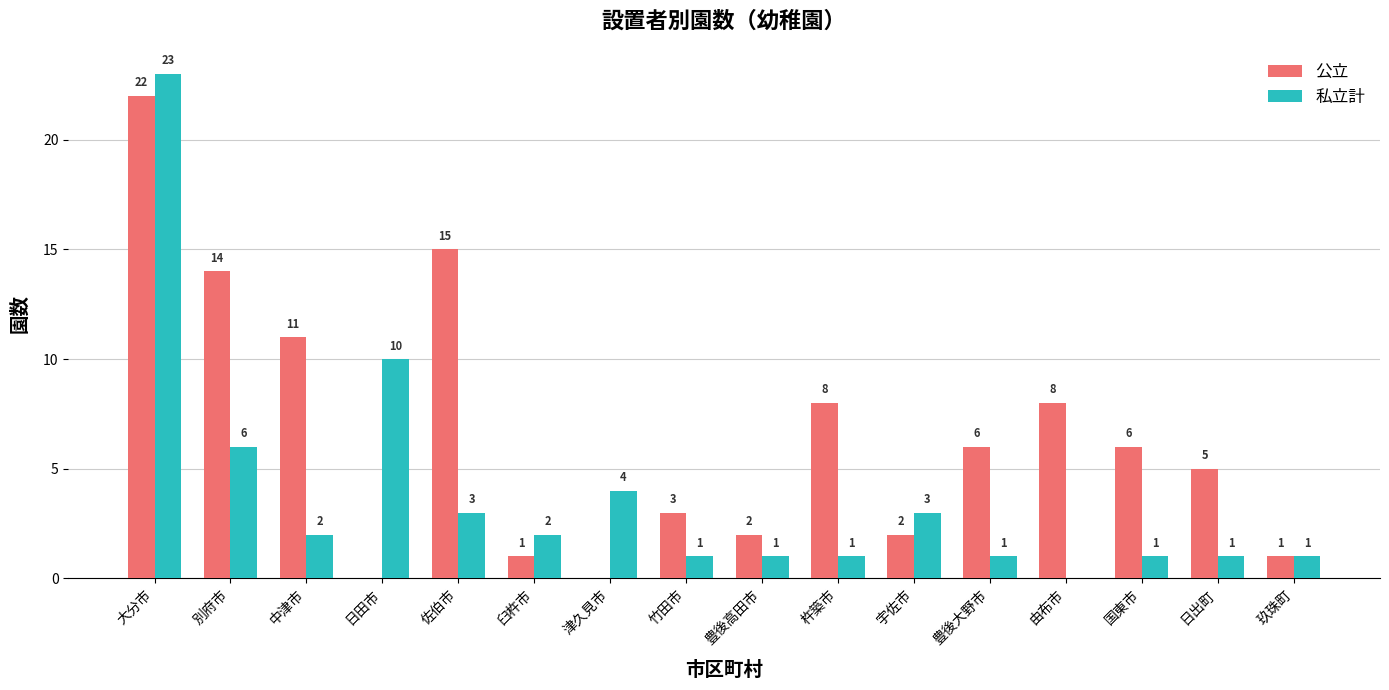

Between 竹田市 and 豊後高田市, which series saw the biggest shift?

公立